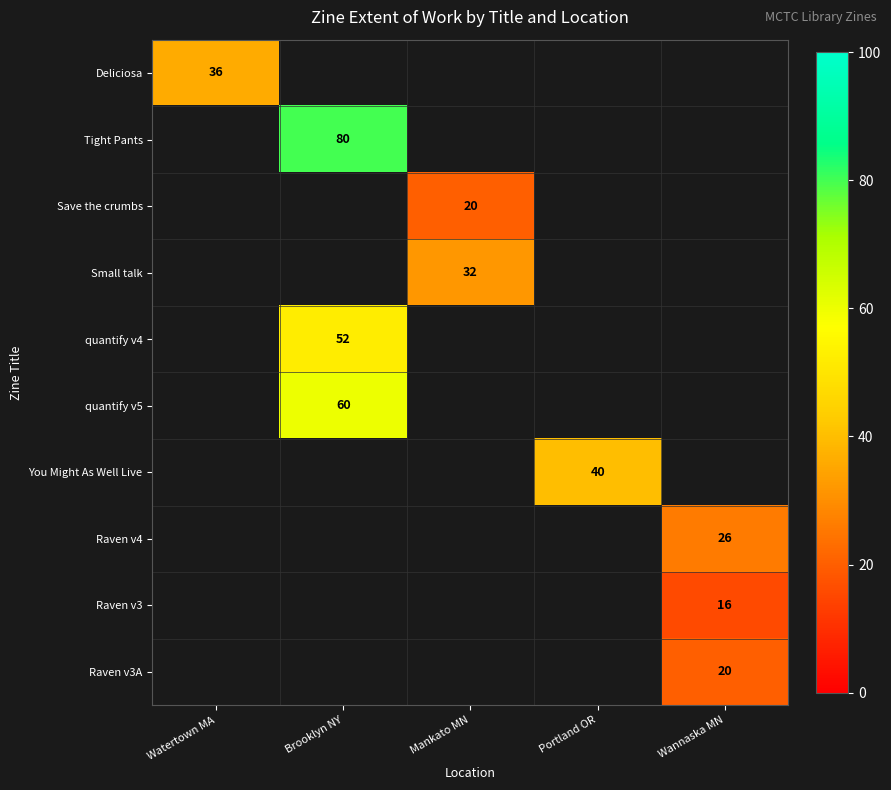

Is it true that You Might As Well Live equals 60 at Portland OR?

False